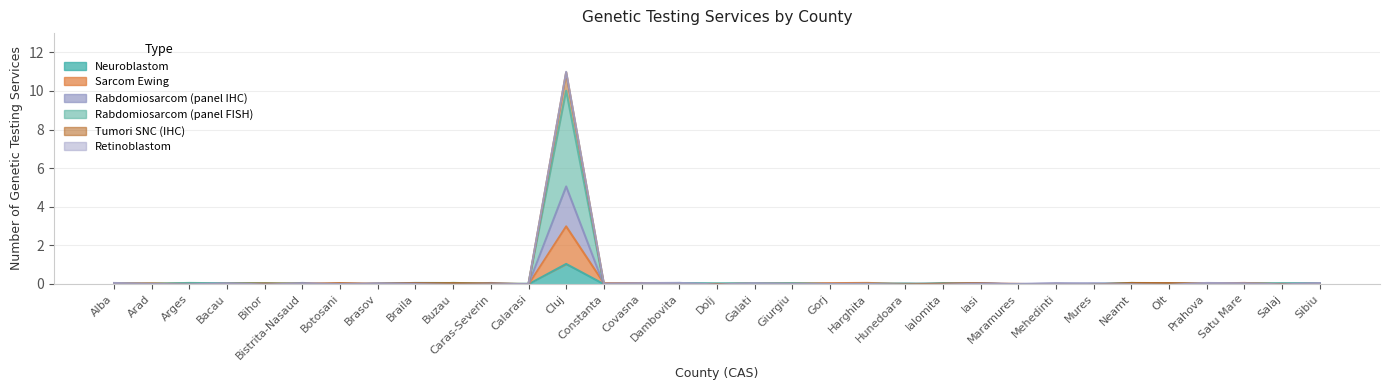

Where do Rabdomiosarcom (panel IHC) and Neuroblastom first cross each other?

Alba and Arad